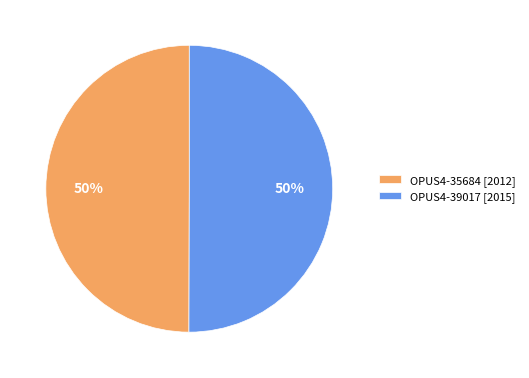

The OPUS4-35684 slice represents 45% of the pie. True or false?

False